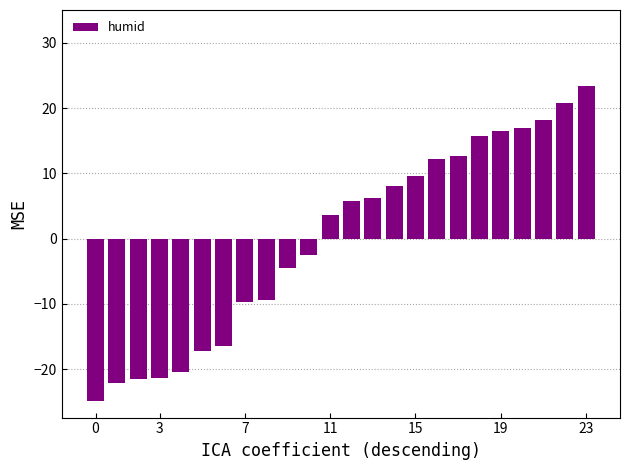

What is the greatest value displayed?

23.4